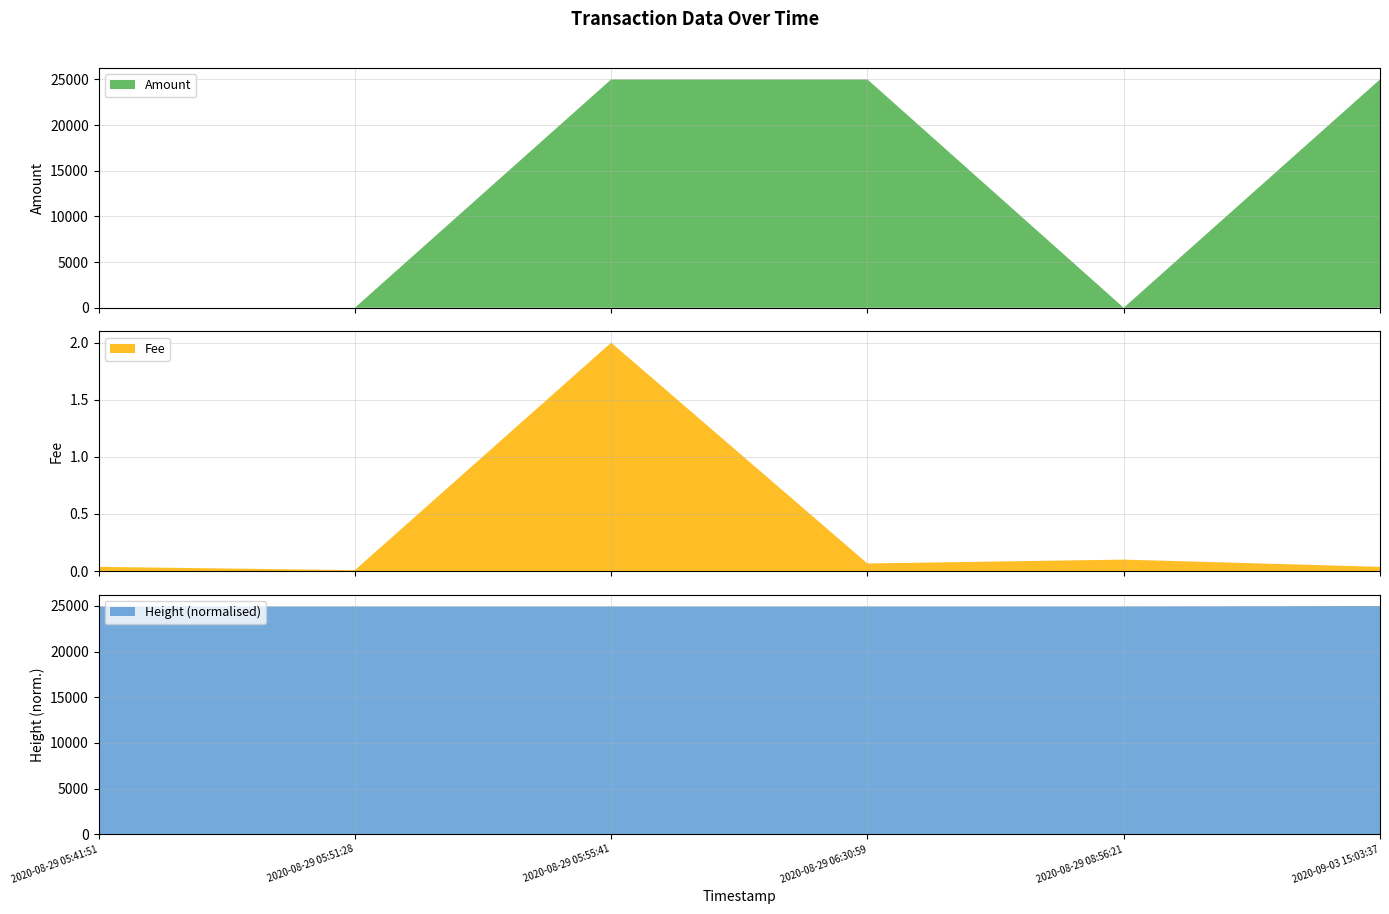

What is the minimum value for Height (normalised)?

24937.1